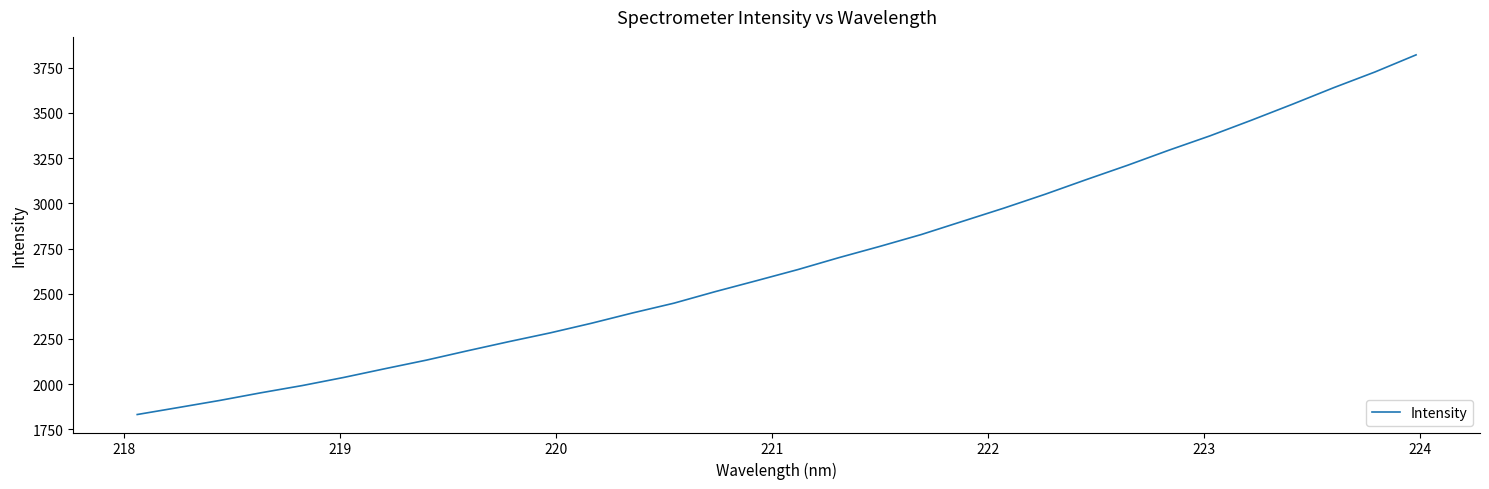

What is the difference between the maximum and minimum values?

1987.8